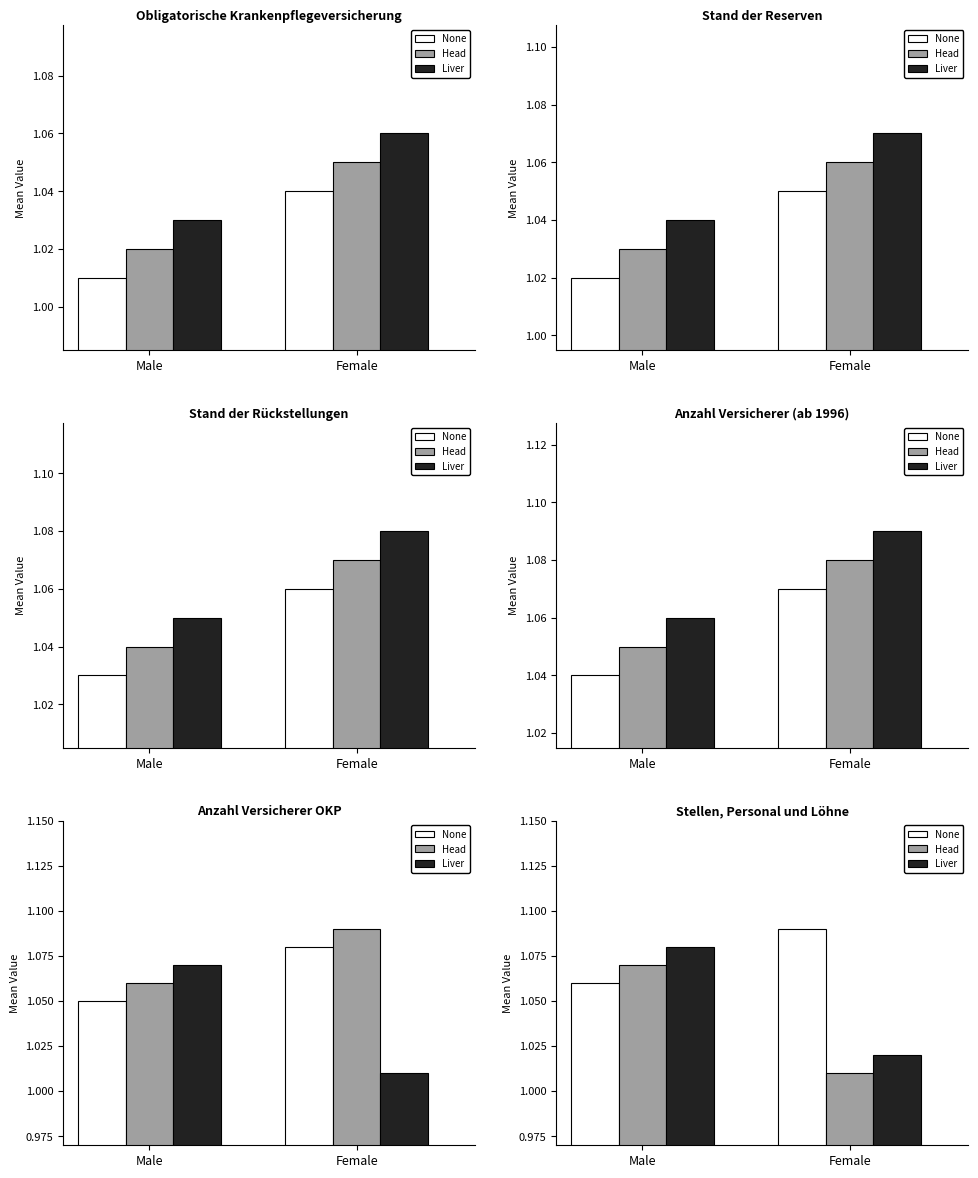

The value of Liver at Male is 1.1. True or false?

True